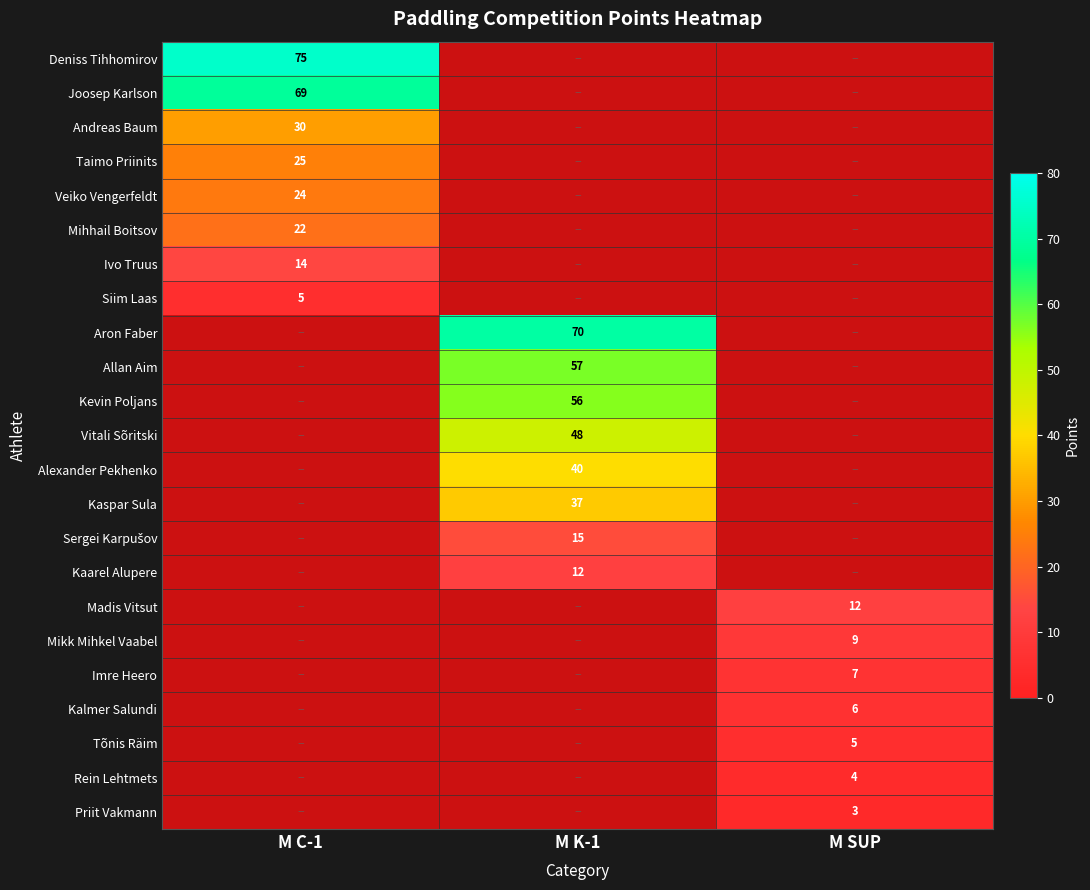

How many distinct data groups are displayed?

23